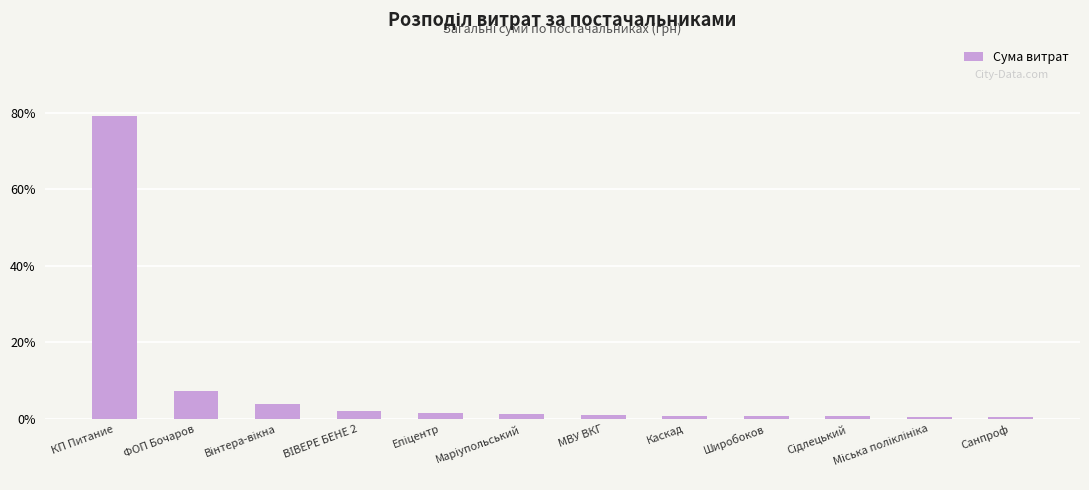

Is it true that the value at КП Питание is 23.0?

False